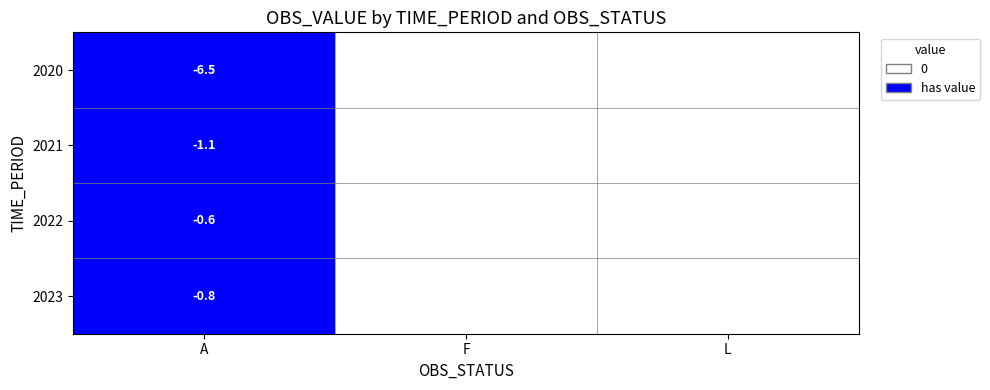

The value of 2023 at A is -0.4. True or false?

False